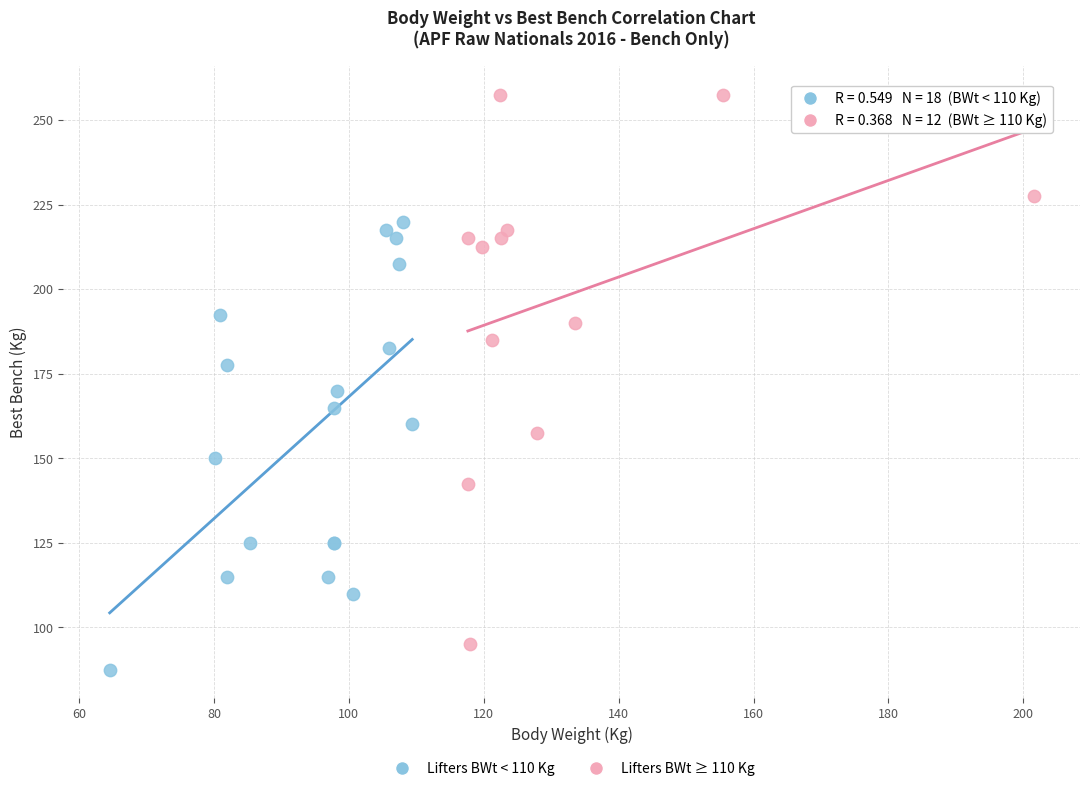

Which series contains the lowest Y value?

Lifters BWt < 110 Kg